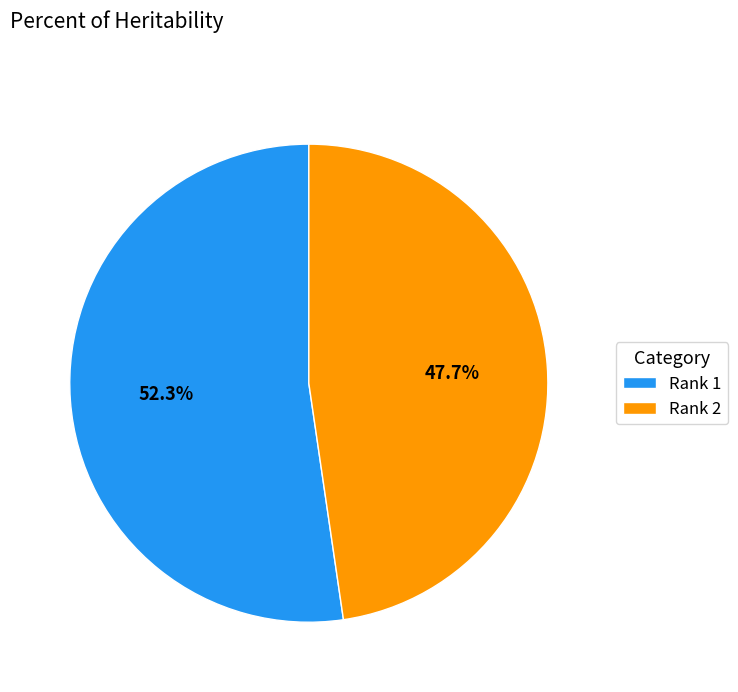

What is the ratio of the value at Rank 2 to the value at Rank 1?

0.9